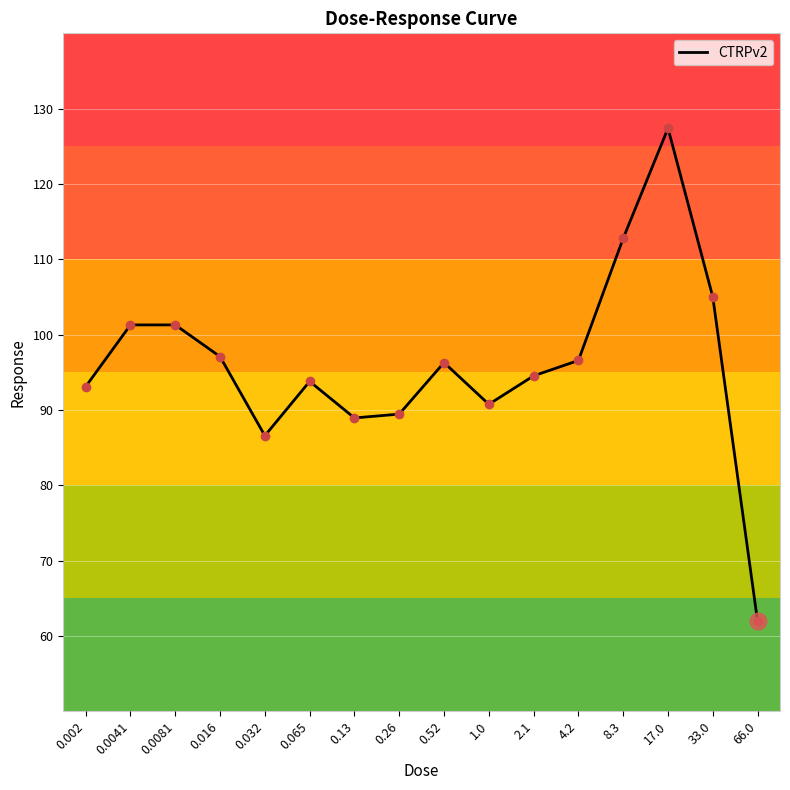

Which has a higher value, 0.52 or 0.0041?

0.0041